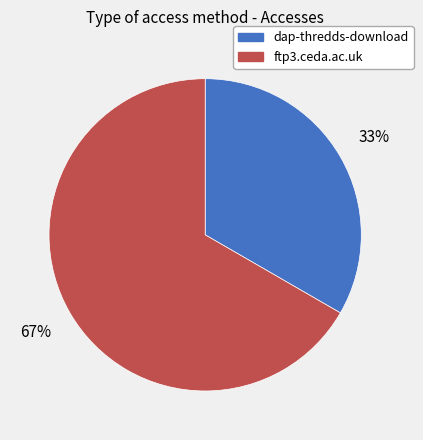

What is the ratio of the value at dap-thredds-download to the value at ftp3.ceda.ac.uk?

0.5